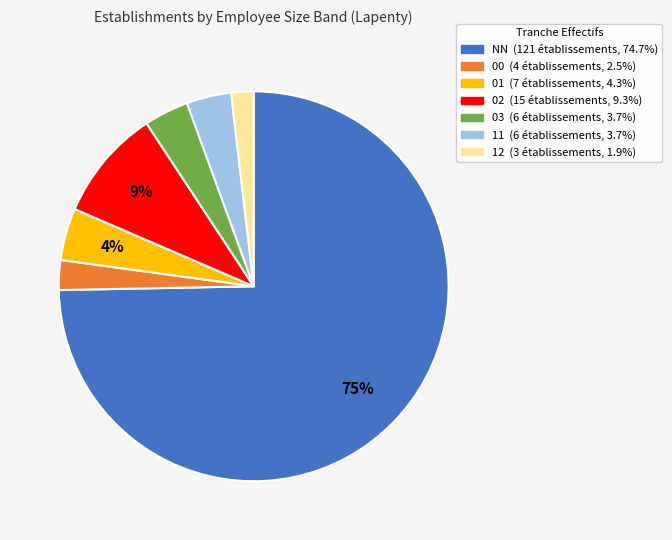

How many segments does this pie chart have?

7